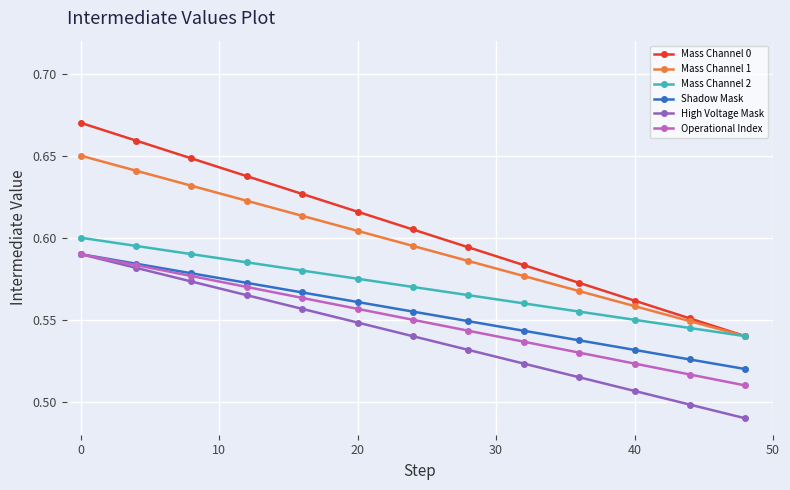

How many High Voltage Mask values are between 0 and 1?

13